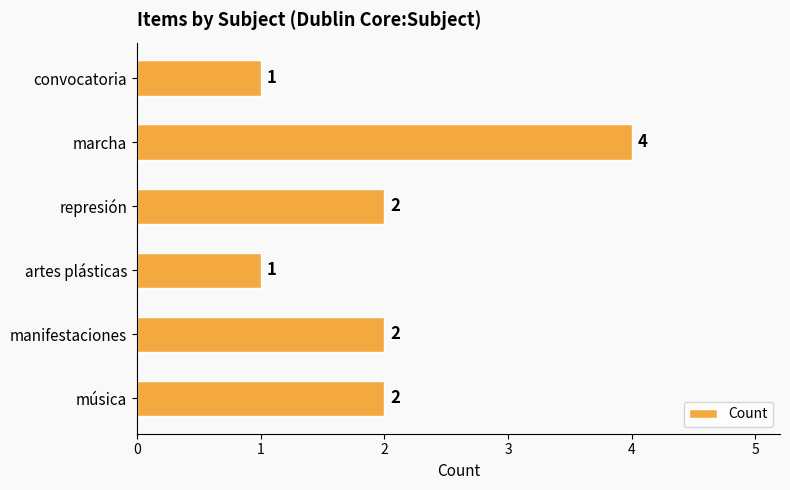

What is the sum of all values?

12